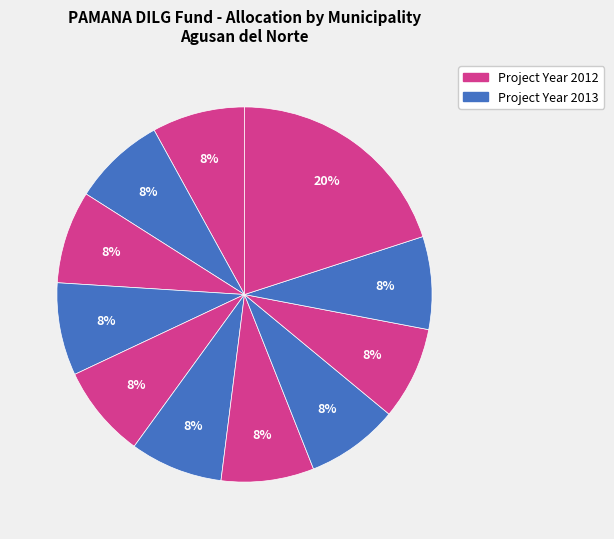

How many slices are in this pie chart?

11